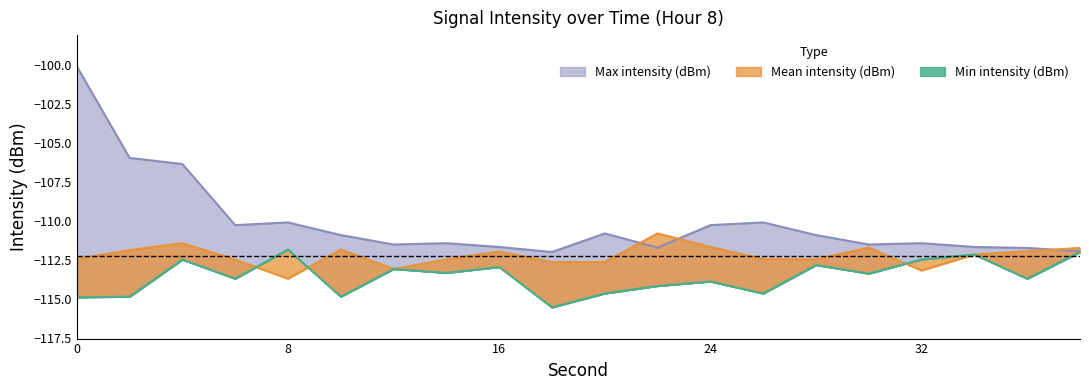

Where is the first local maximum for Max intensity (dBm)?

8